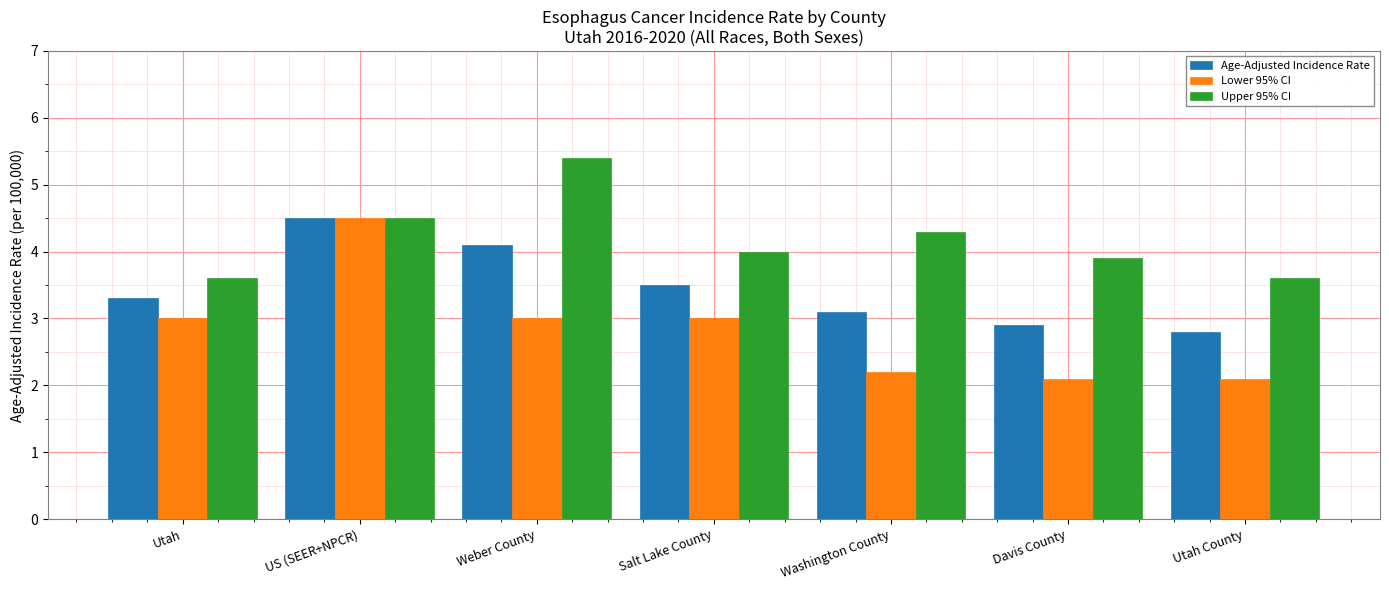

What is the difference between the maximum and minimum values in the Age-Adjusted Incidence Rate series?

1.7